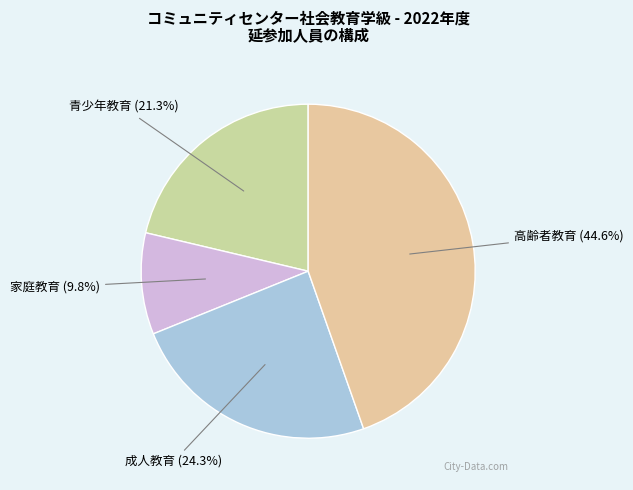

Between 成人教育 and 家庭教育, which is larger?

成人教育